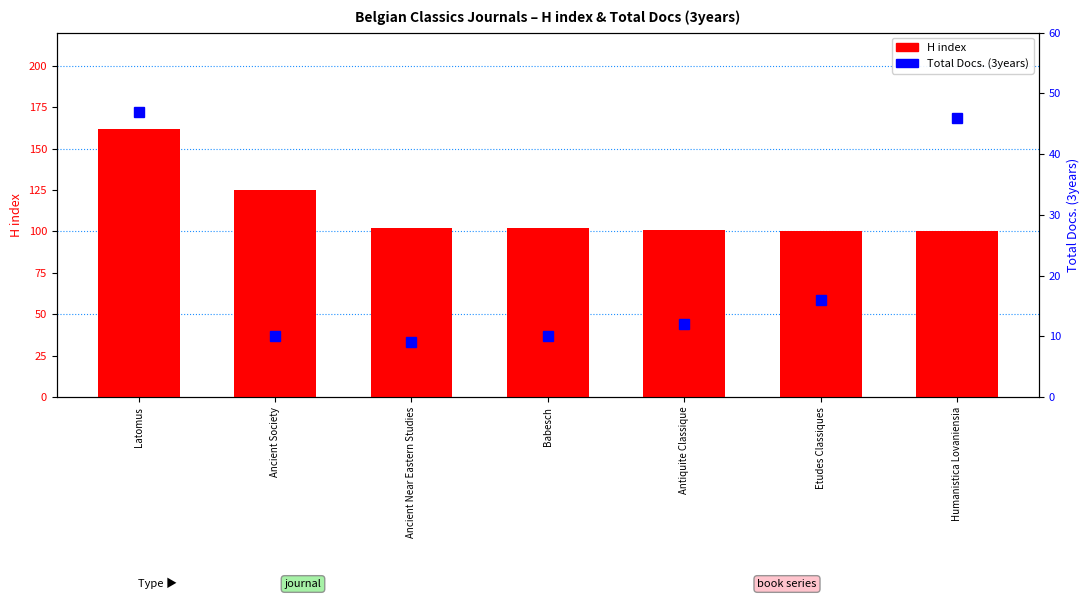

The Total Docs. (3years) series shows 15 at Ancient Near Eastern Studies. True or false?

False